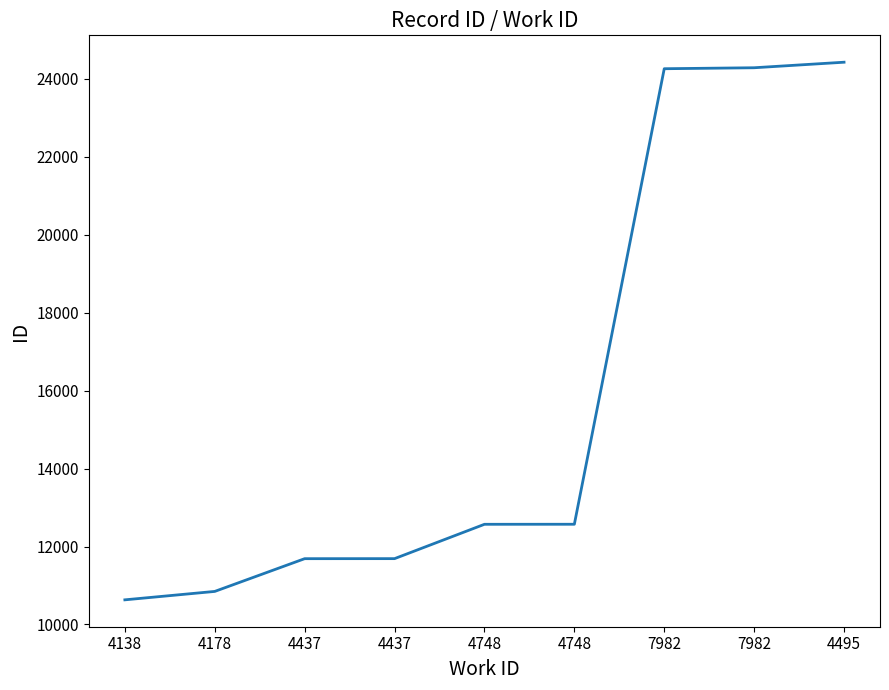

What is the difference between the maximum and minimum values?

13792